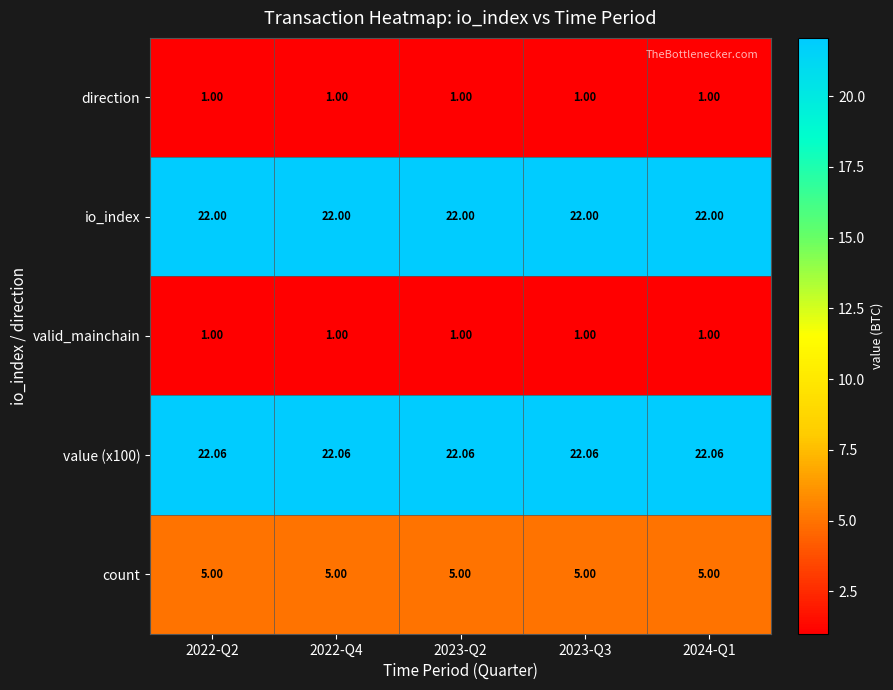

Is the value of direction at 2023-Q2 greater than the value of value (x100) at 2022-Q4?

No